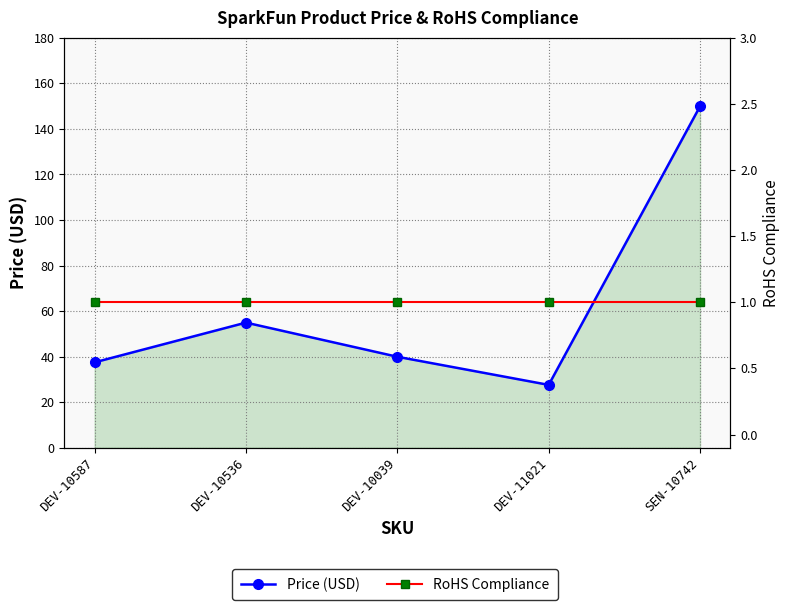

What is the sum of the RoHS Compliance values at DEV-11021 and SEN-10742?

2.0